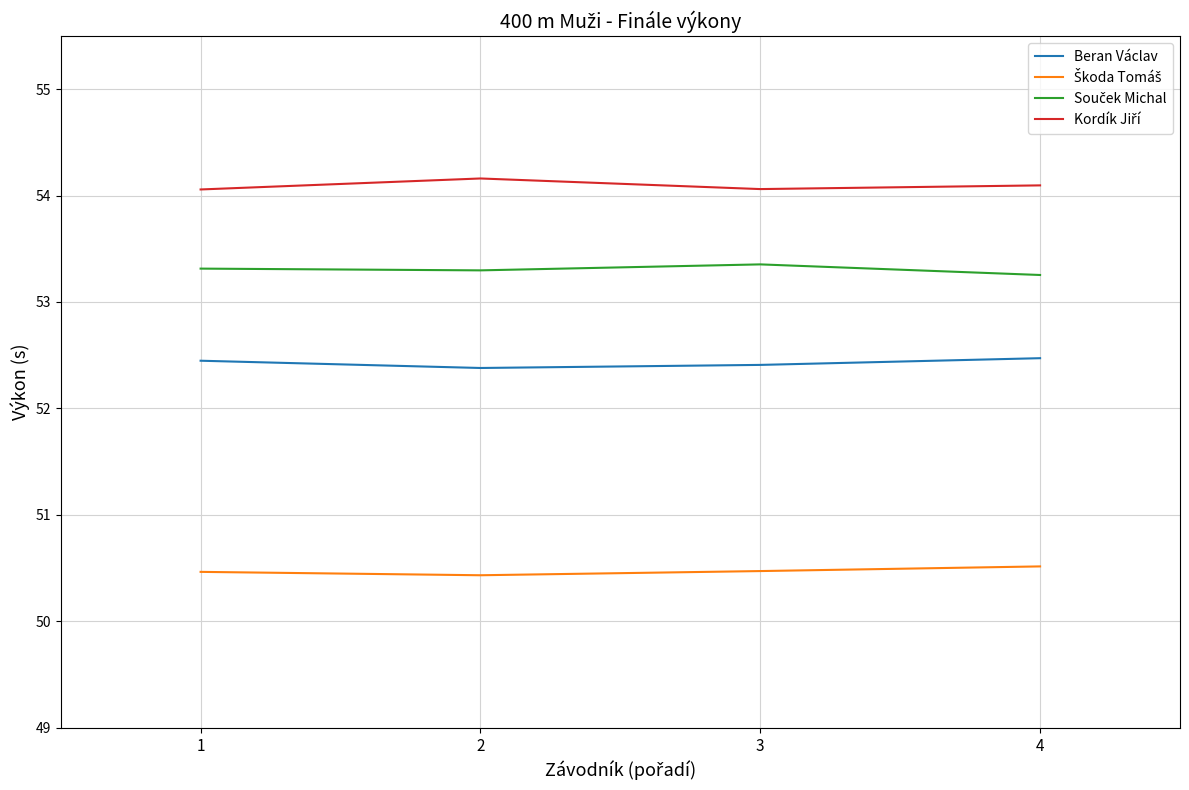

True or false: Škoda Tomáš and Souček Michal intersect in this chart.

False